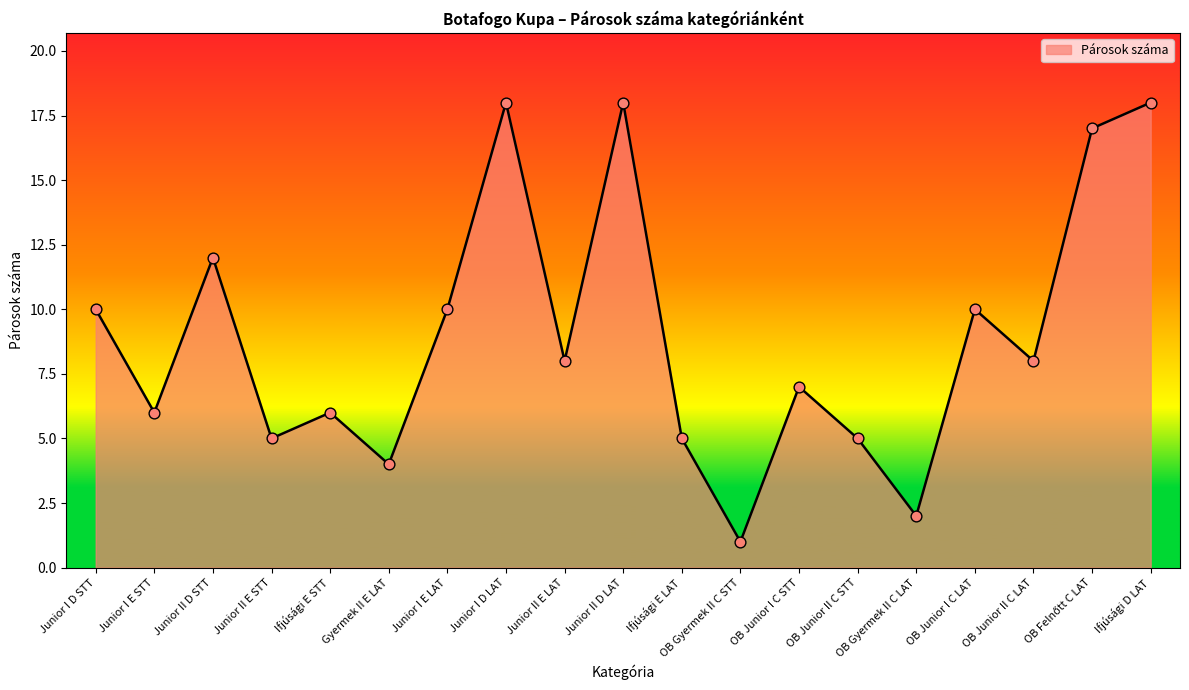

What is the ratio of the value at Junior II D STT to the value at OB Gyermek II C LAT?

6.0